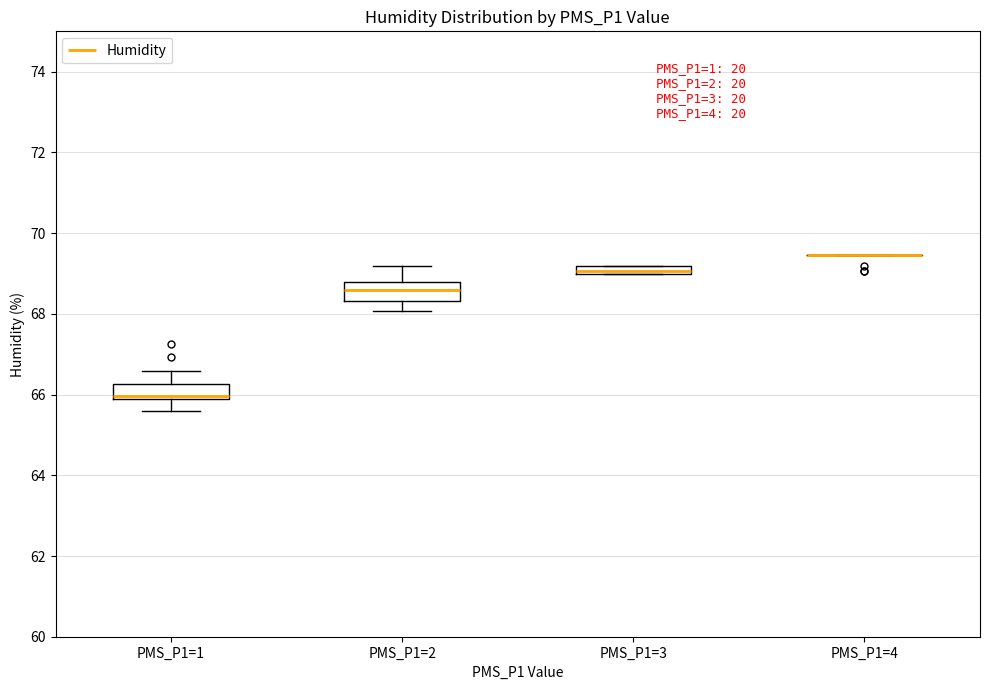

Where is the lower edge of the box for PMS_P1=1 on the y-axis? The values are not printed on the chart, so give them approximately, as read against the axis.

65.8